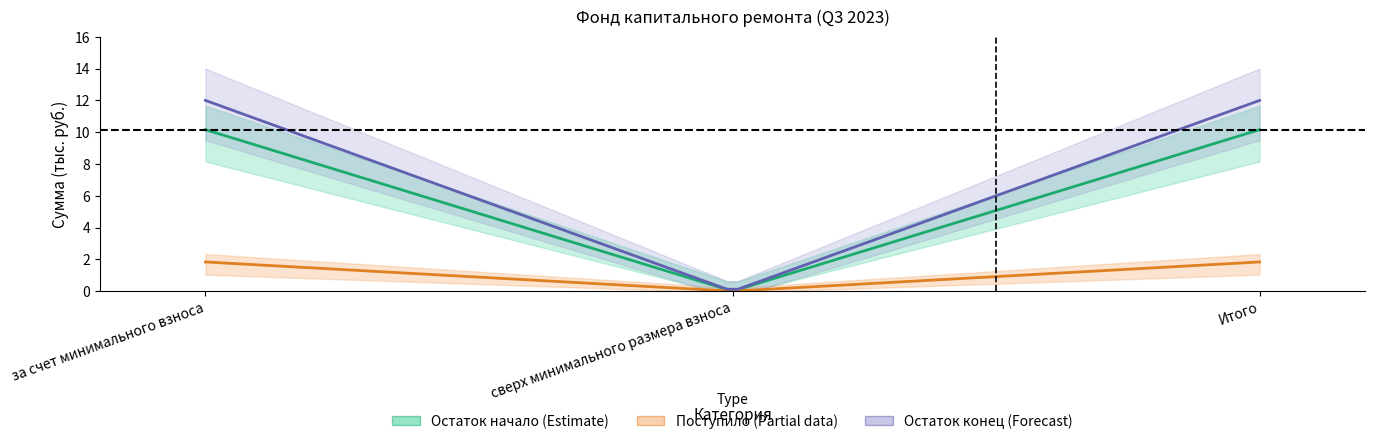

What is the label of the 1st point from the right?

Итого